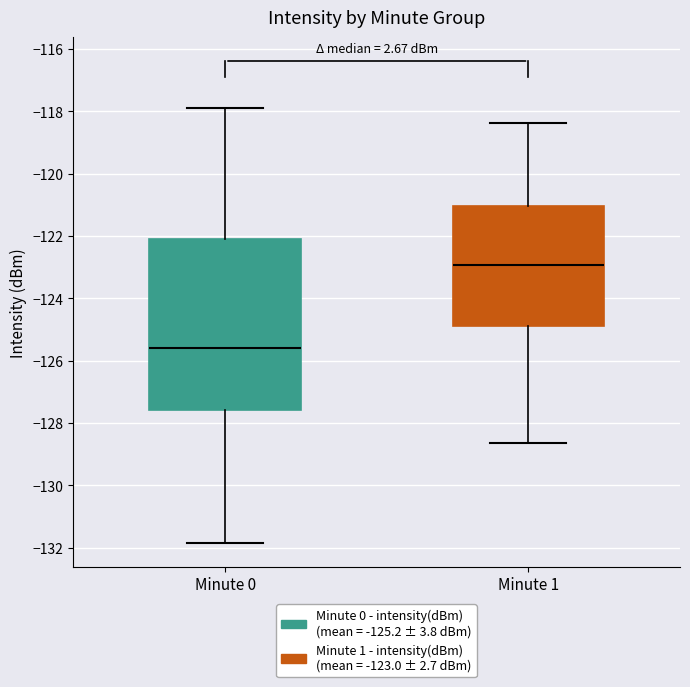

Which box is the tallest, from its lower edge to its upper edge?

Minute 0